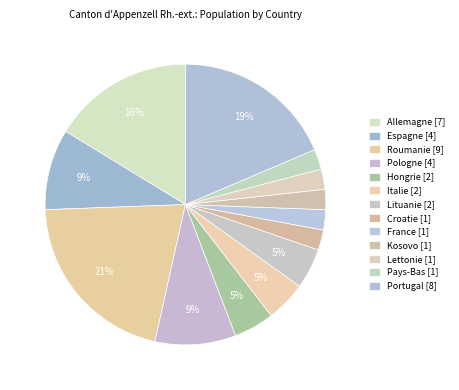

To the nearest percent, what portion does Pays-Bas represent?

2%